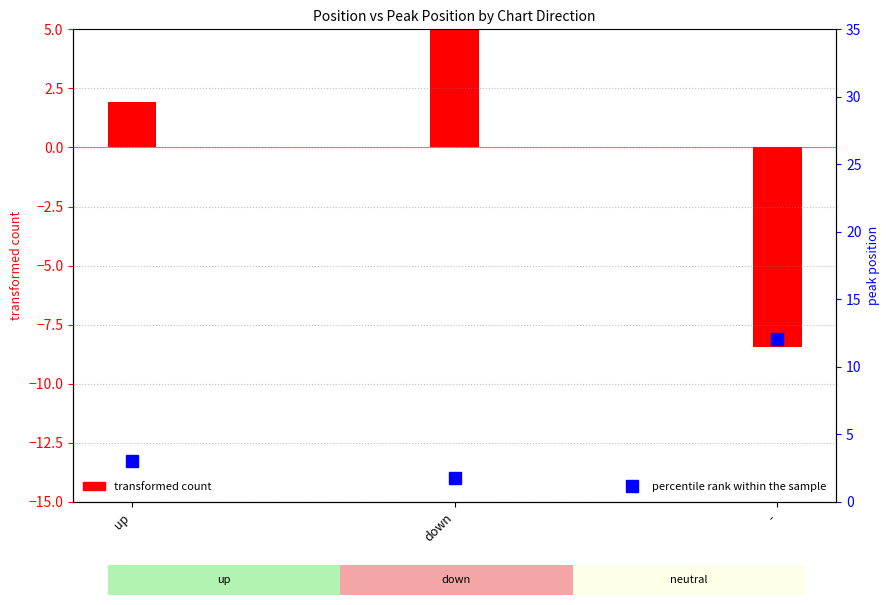

Rank the categories by value from highest to lowest.

down, up, -